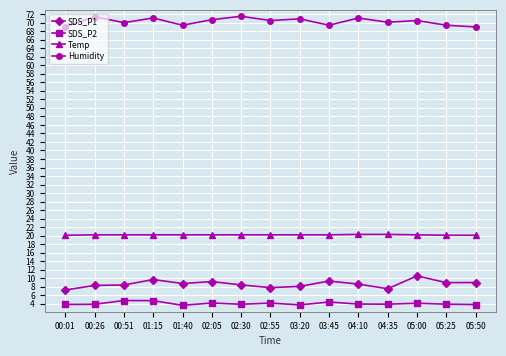

At 02:05, list the series in order from smallest to largest.

SDS_P2, SDS_P1, Temp, Humidity